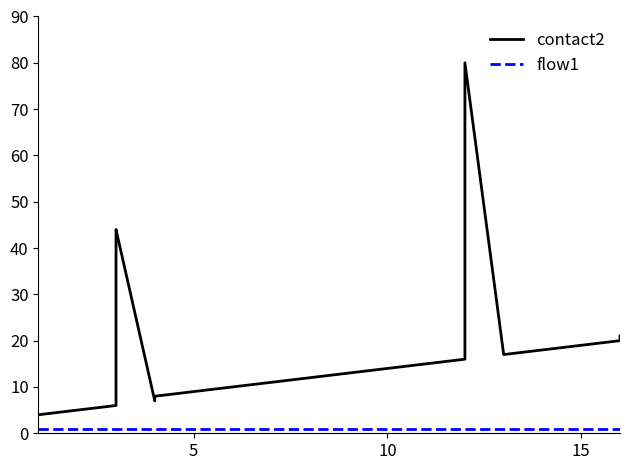

True or false: flow1 has more than 0 interior local peaks.

False